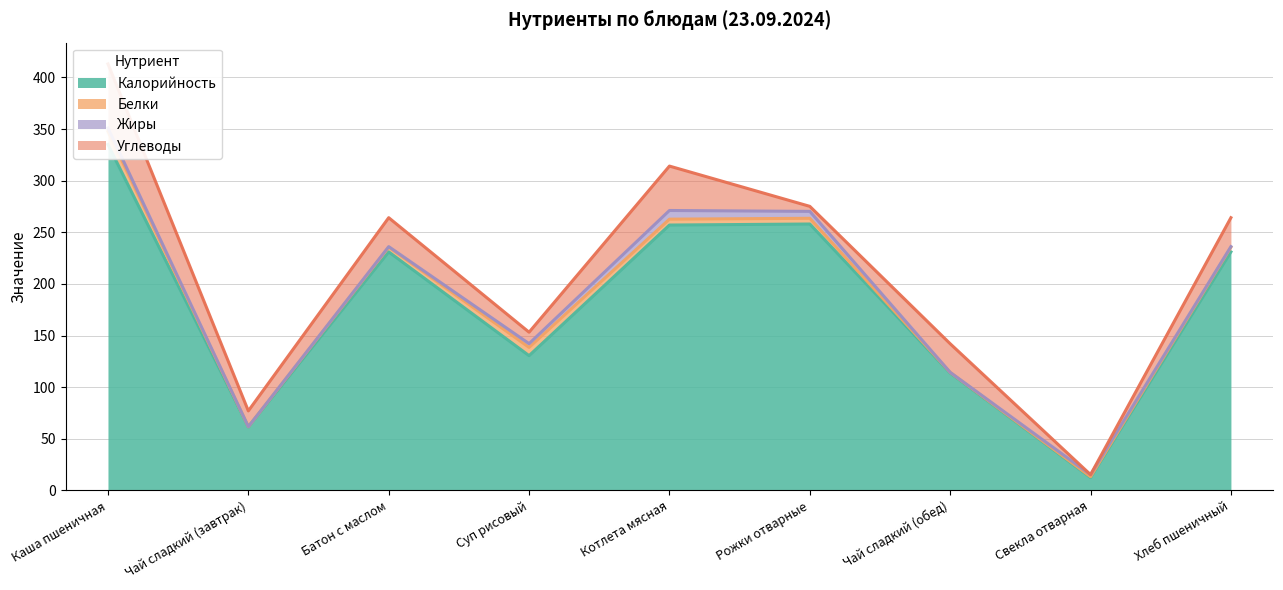

At how many categories does at least one series exceed 27?

8